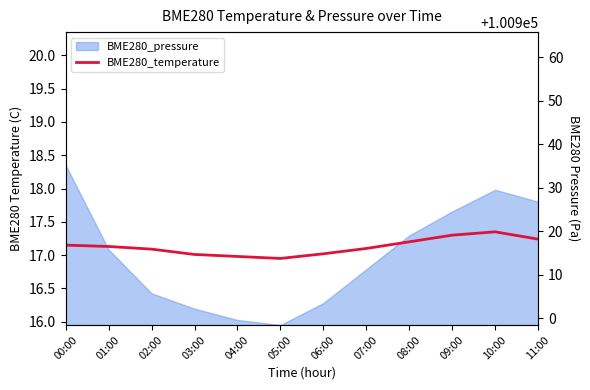

At which category does the data reach its first local valley?

05:00